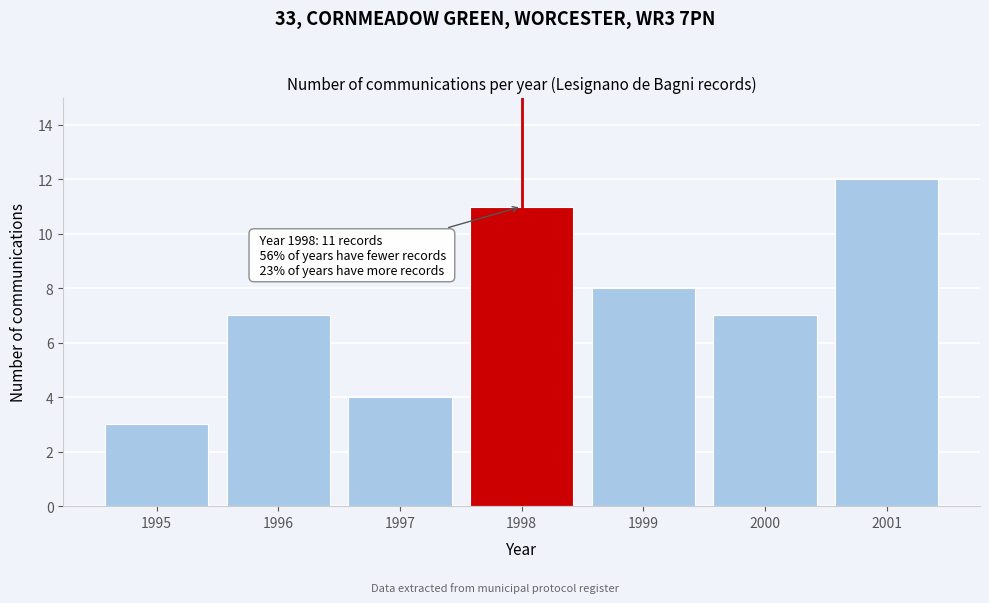

Reading left to right, extract all data points from this chart.

1995=3	1996=7	1997=4	1998=11	1999=8	2000=7	2001=12